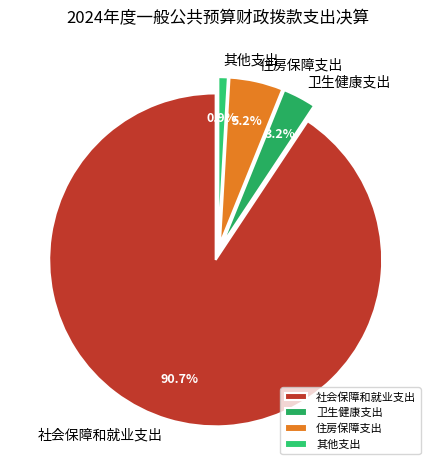

Count the number of slices in the pie.

4